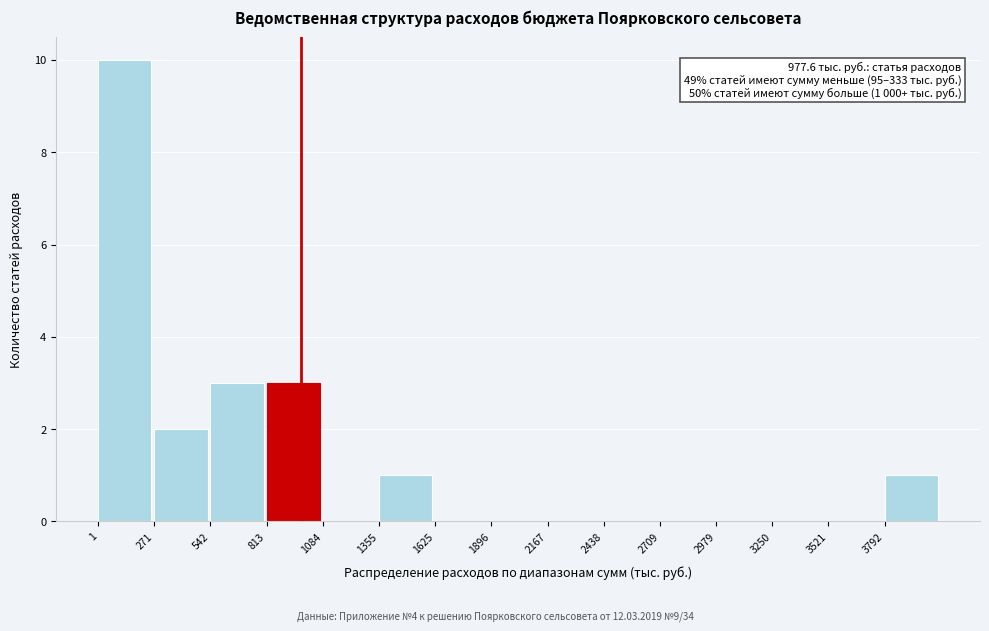

Over which range of the x-axis is the bar tallest?

0 to 250